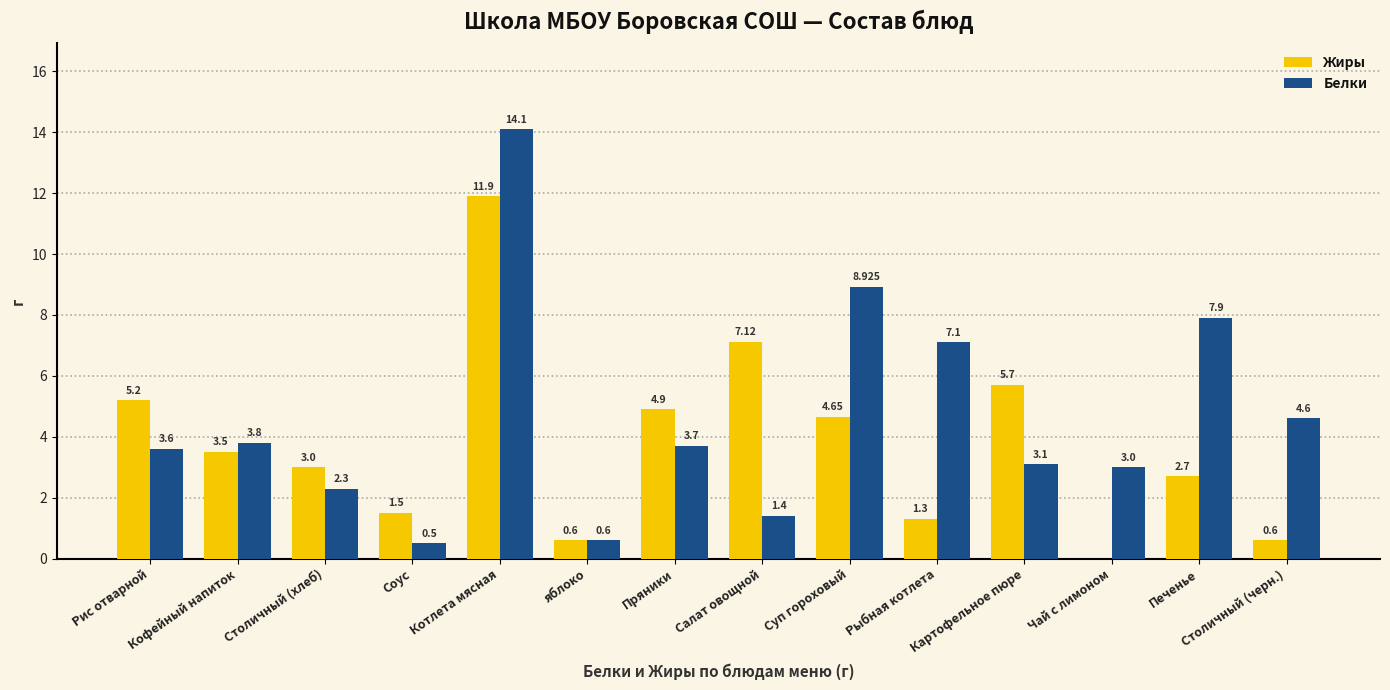

Which series has the largest total across all categories?

Белки